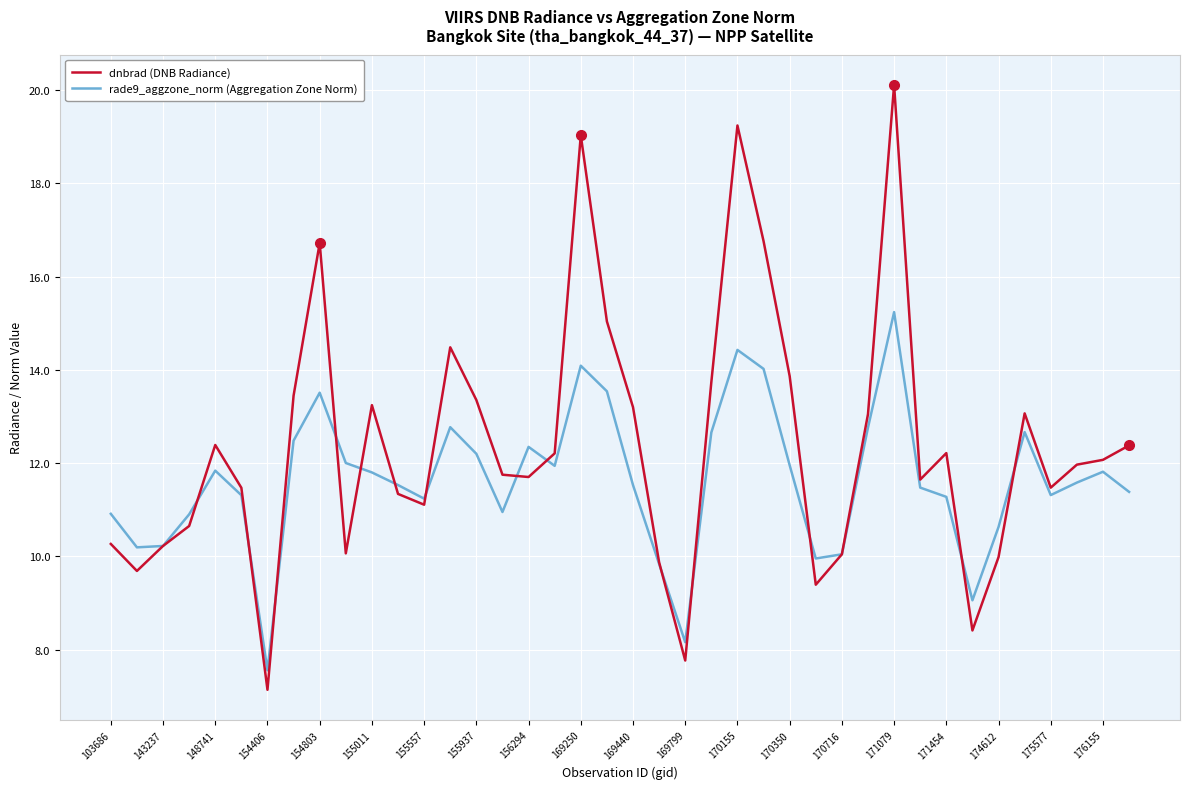

What is the greatest value displayed?

20.1